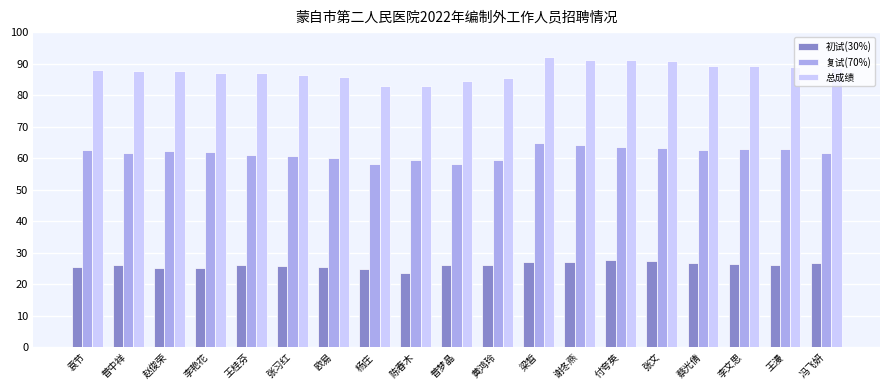

What is the smallest value displayed?

23.5